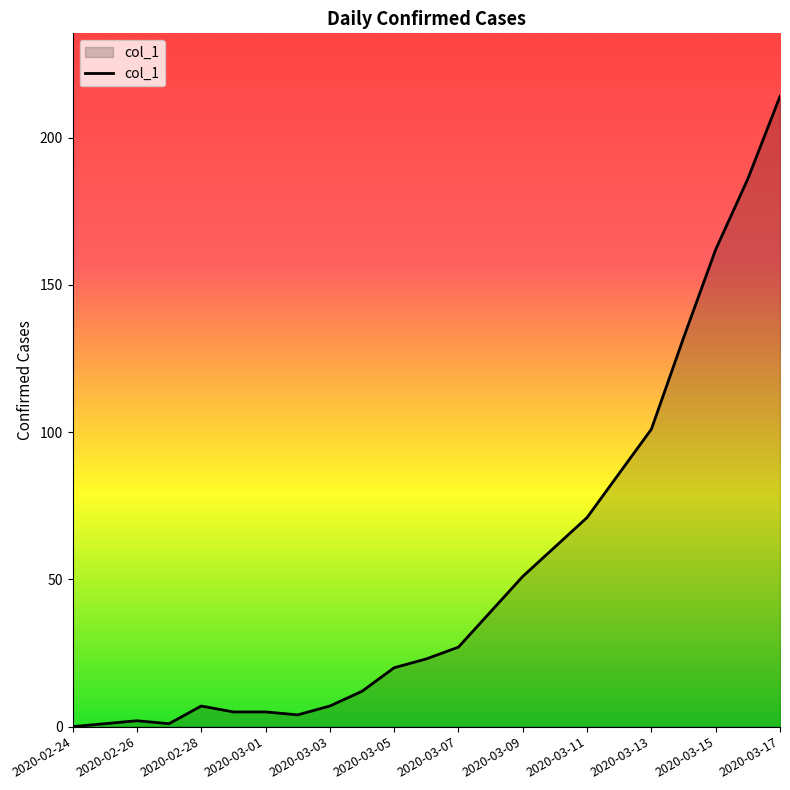

What is the greatest value displayed?

214